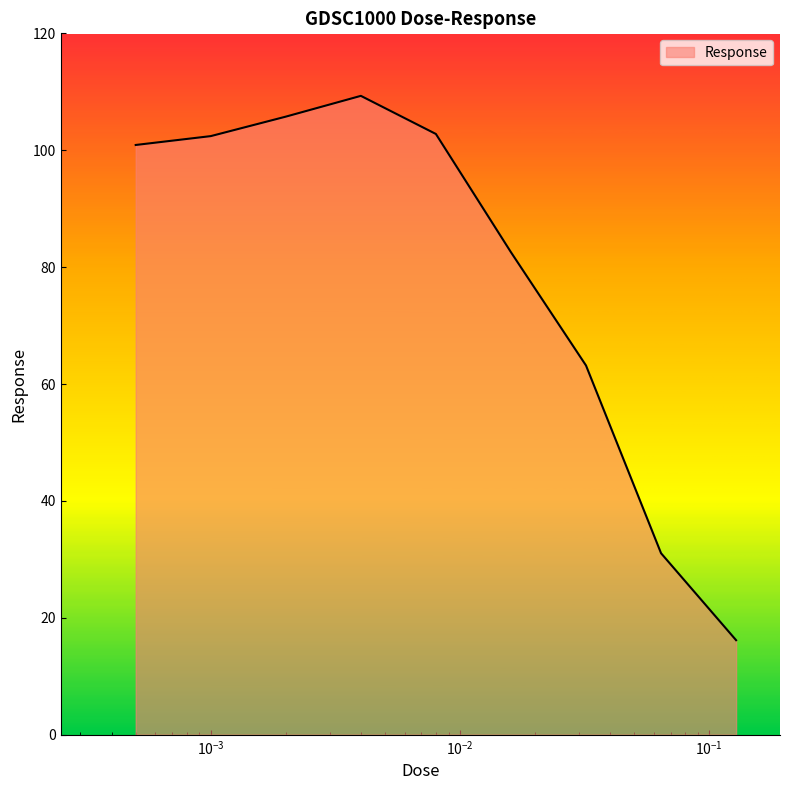

Does the chart have visible grid lines?

No